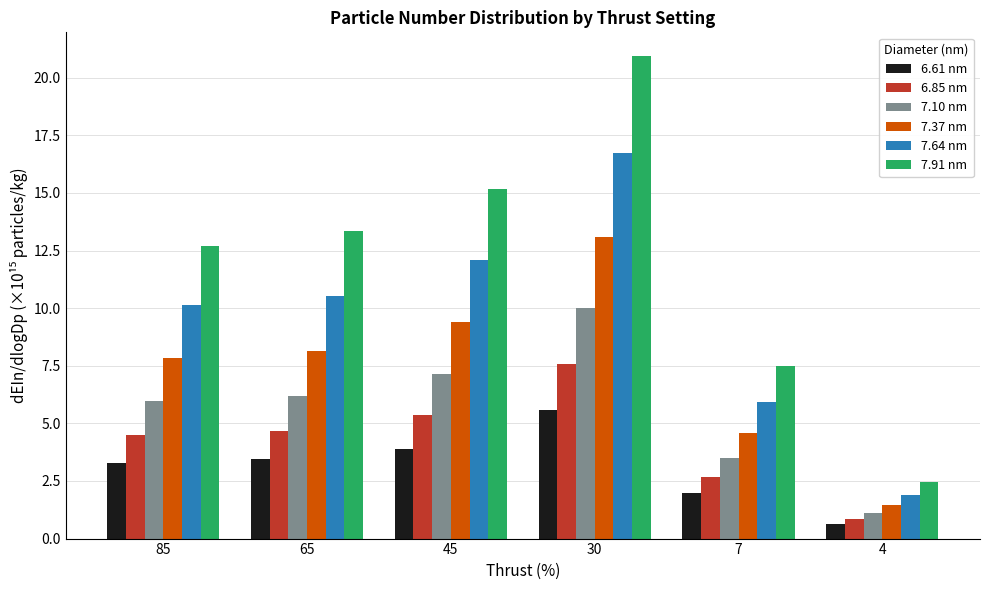

At which category is the sum across all series the highest?

30